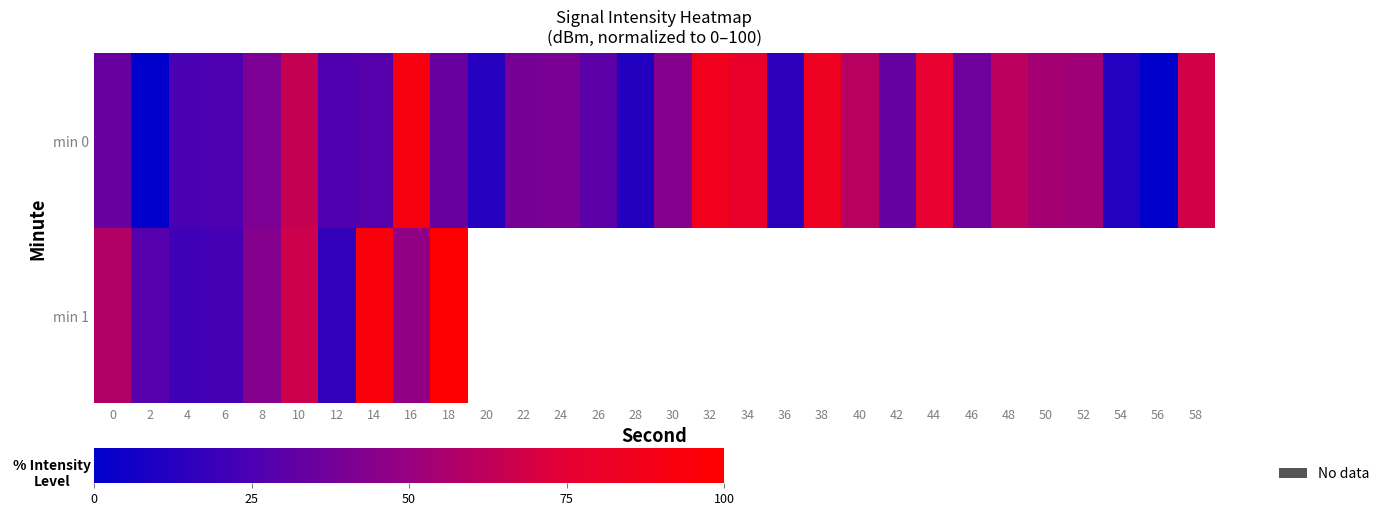

Between 40 and 8, which is larger?

40